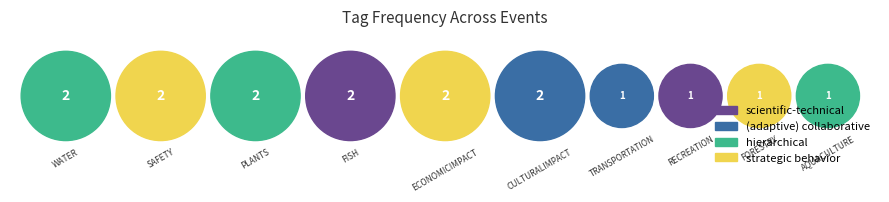

Count the number of slices in the pie.

10